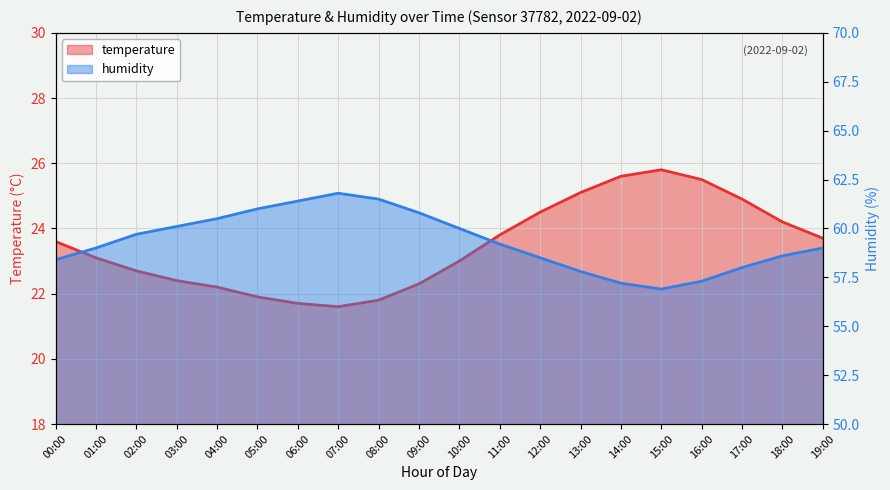

Where is the first local maximum for temperature?

15:00